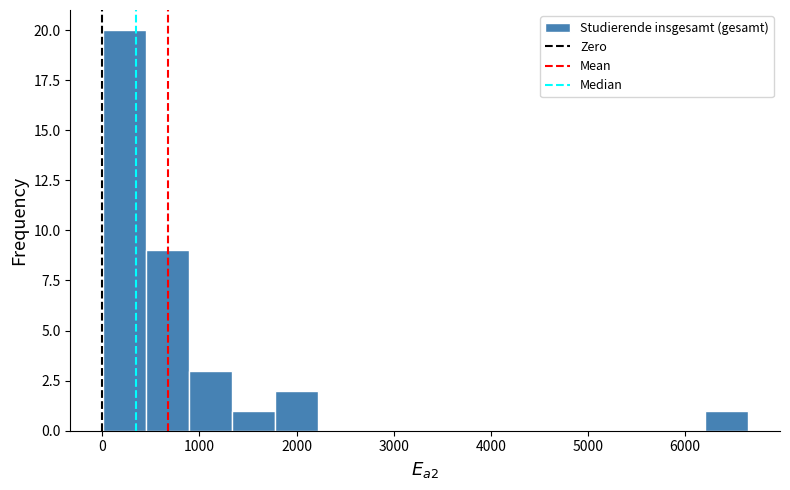

Over which range of the x-axis is the bar tallest?

0 to 400